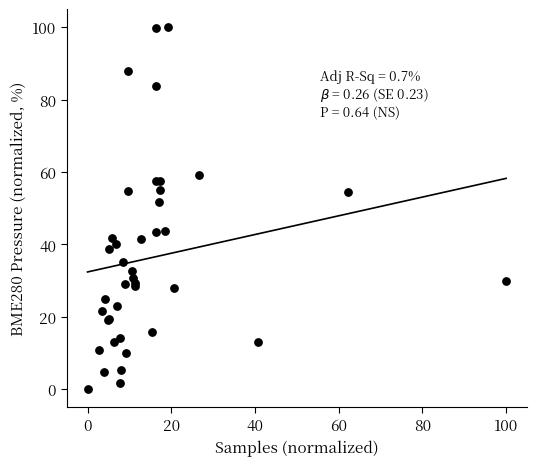

What Y value in the scatter plot is closest to 50?

51.7